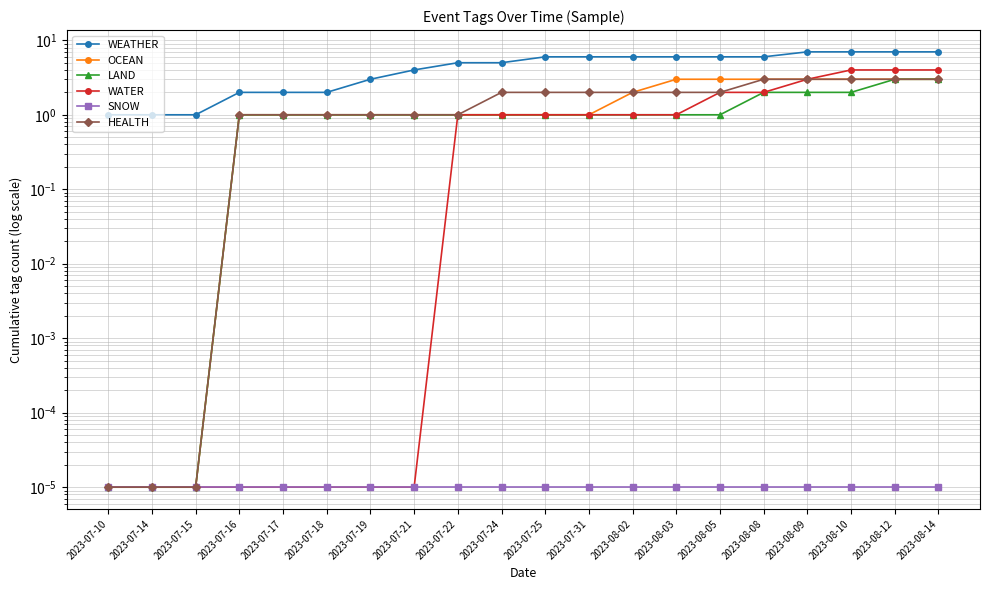

List the labels in order of HEALTH value, largest first.

2023-08-08, 2023-08-09, 2023-08-10, 2023-08-12, 2023-08-14, 2023-07-24, 2023-07-25, 2023-07-31, 2023-08-02, 2023-08-03, 2023-08-05, 2023-07-16, 2023-07-17, 2023-07-18, 2023-07-19, 2023-07-21, 2023-07-22, 2023-07-10, 2023-07-14, 2023-07-15